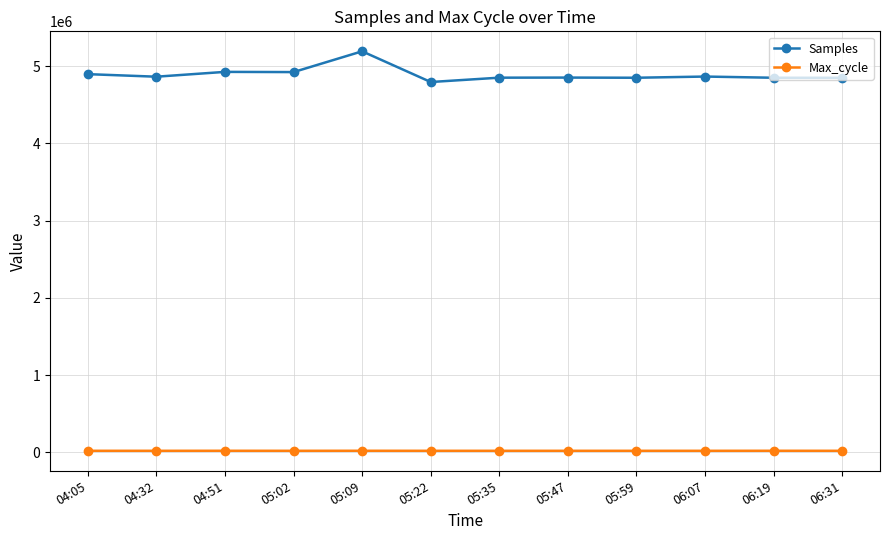

What is the difference between the maximum and minimum values in the Max_cycle series?

455